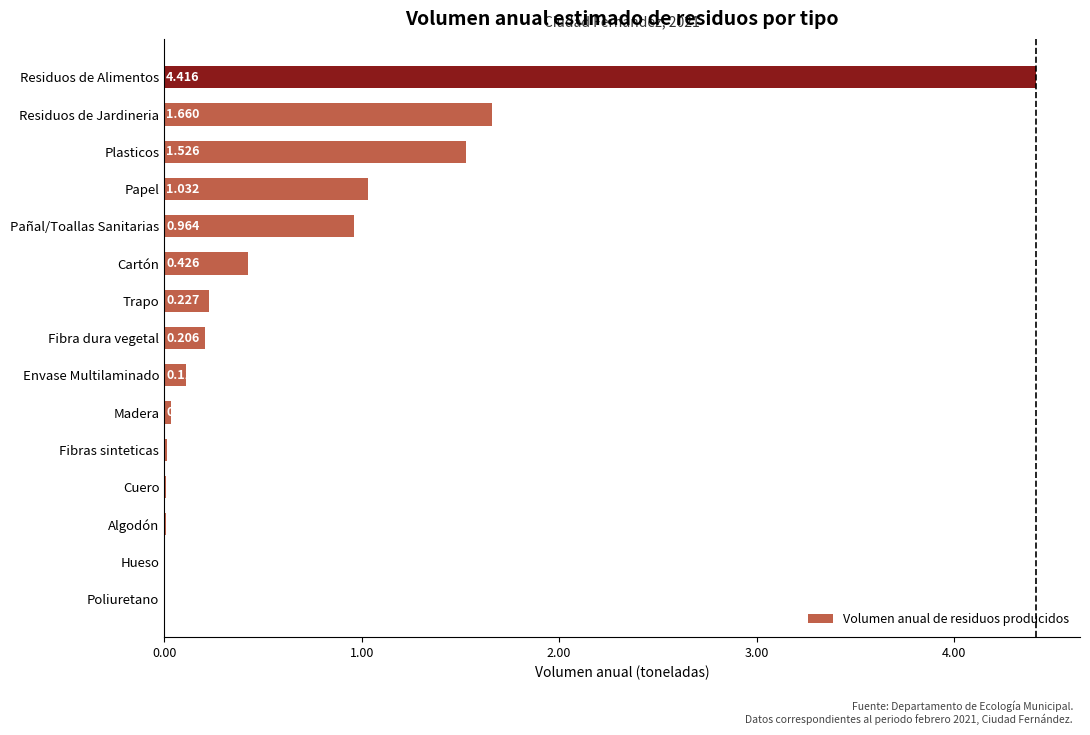

Which has a higher value, Residuos de Alimentos or Fibra dura vegetal?

Residuos de Alimentos